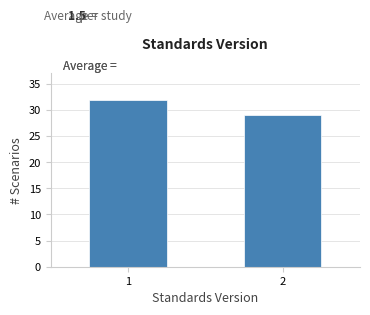

Reading left to right, extract all data points from this chart.

1=32	2=29